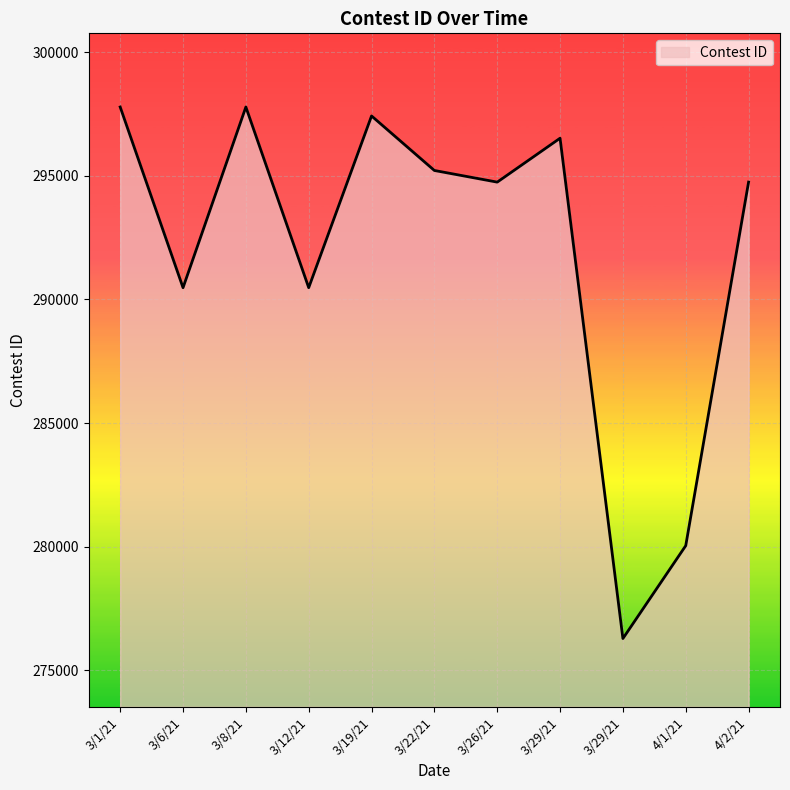

Reading left to right, list all the values displayed in this chart.

3/1/21=297778	3/6/21=290473	3/8/21=297779	3/12/21=290474	3/19/21=297416	3/22/21=295212	3/26/21=294741	3/29/21=296516	3/29/21=276288	4/1/21=280043	4/2/21=294742